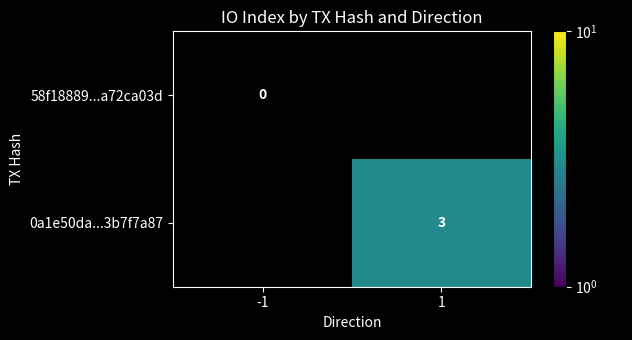

True or false: 0a1e50da...3b7f7a87 has a value of 1 at 1.

False